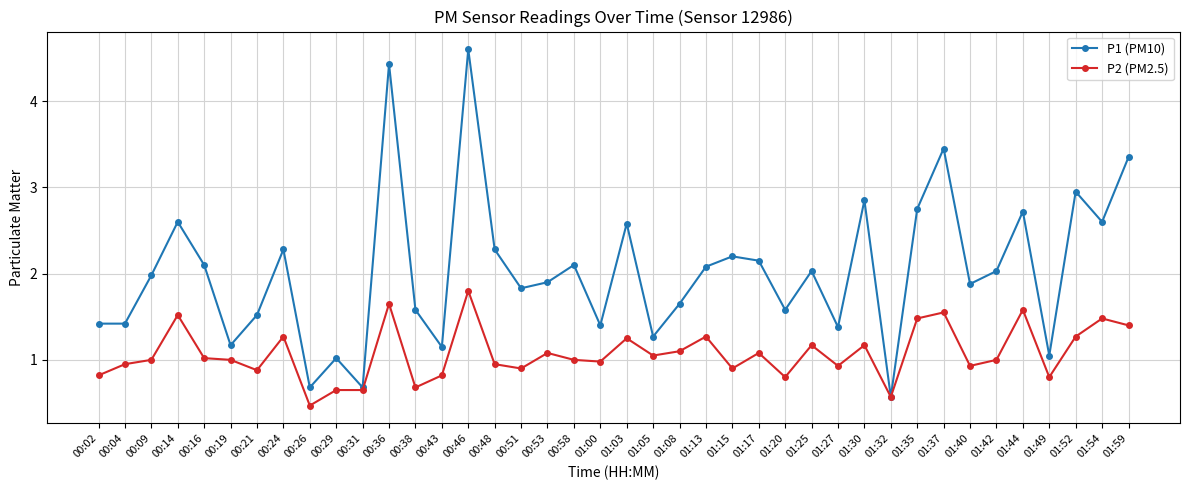

At which label does P1 (PM10) reach its minimum?

01:32